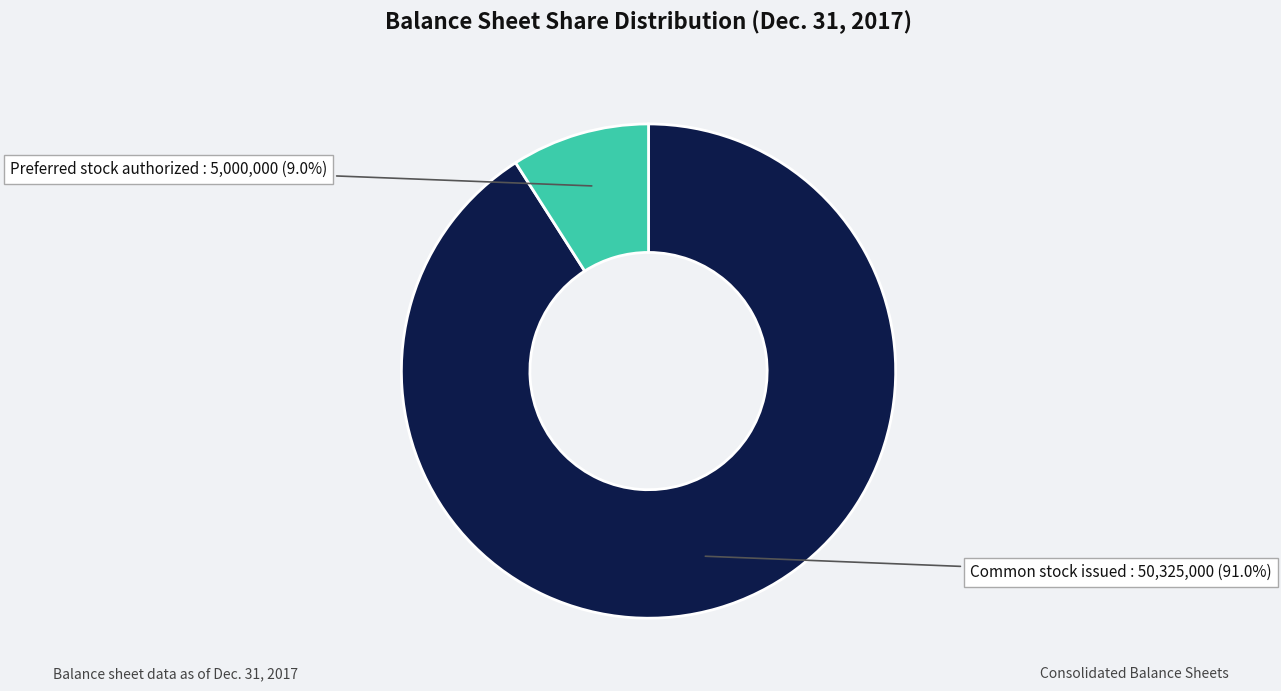

Does any single category account for the majority?

Yes